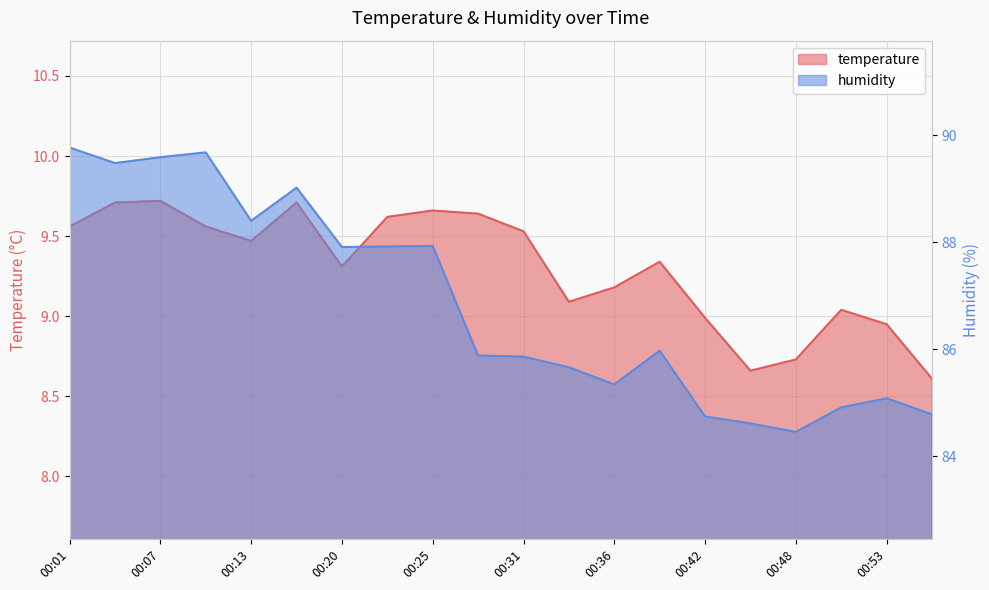

What are all the series names shown in the legend?

temperature, humidity